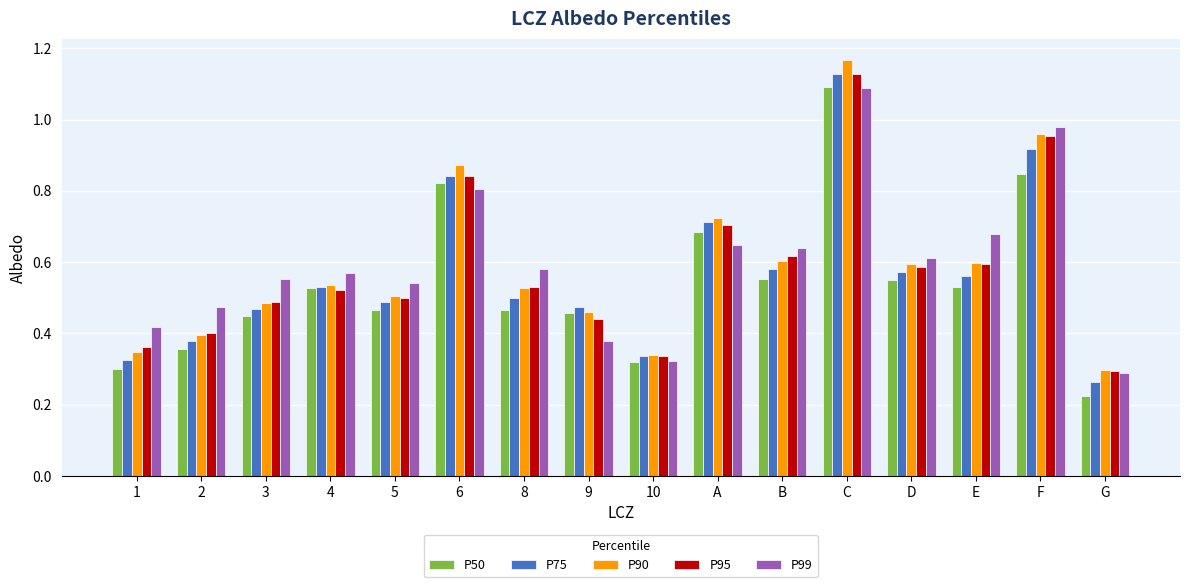

Are the bars horizontal?

No